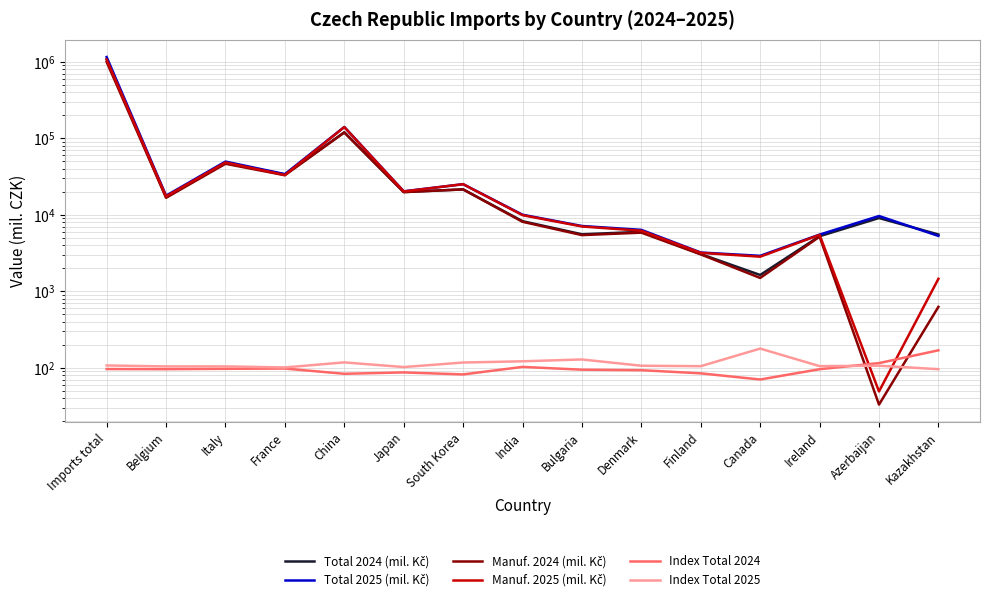

Where do Total 2025 (mil. Kč) and Total 2024 (mil. Kč) first cross each other?

Azerbaijan and Kazakhstan